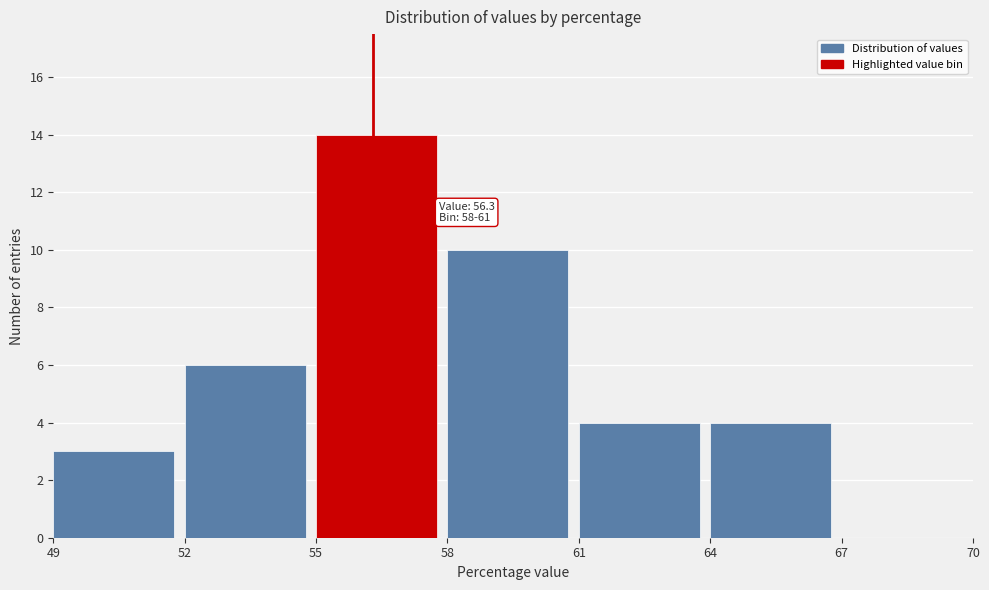

Which range on the x-axis has the tallest bar?

55 to 58